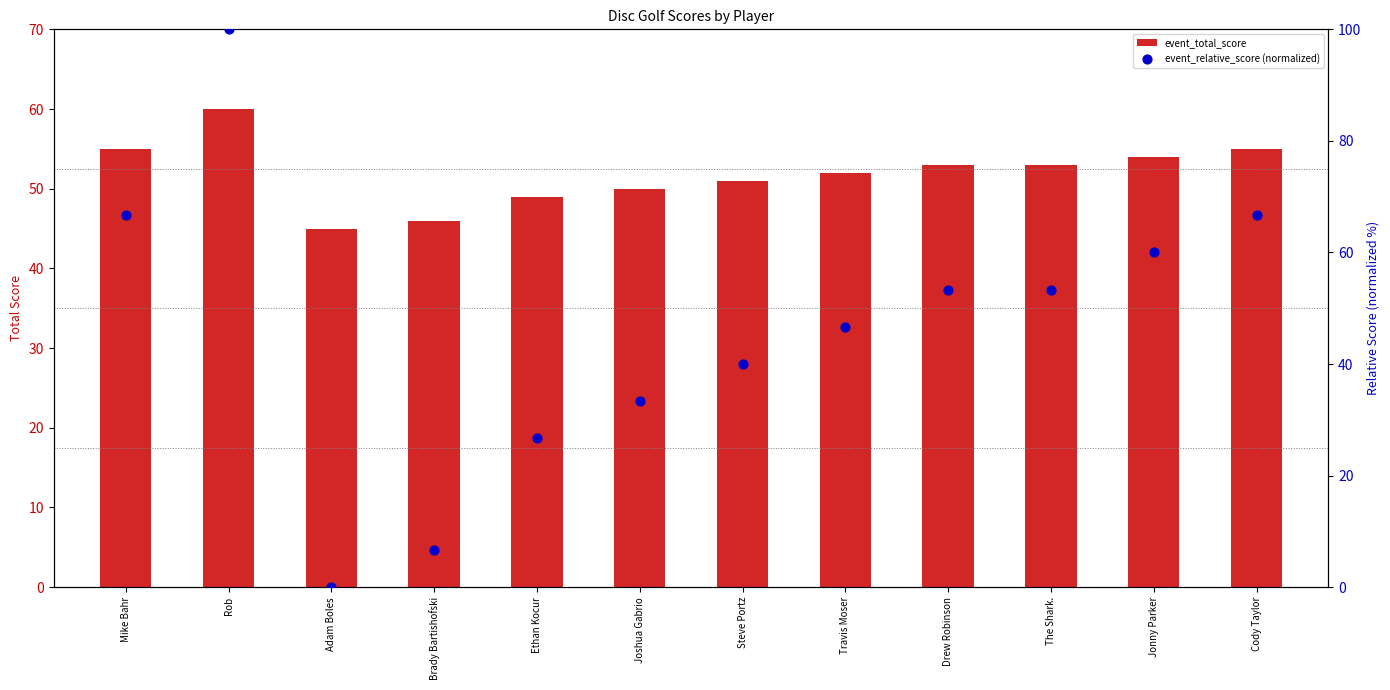

At how many categories does at least one series exceed 75?

1